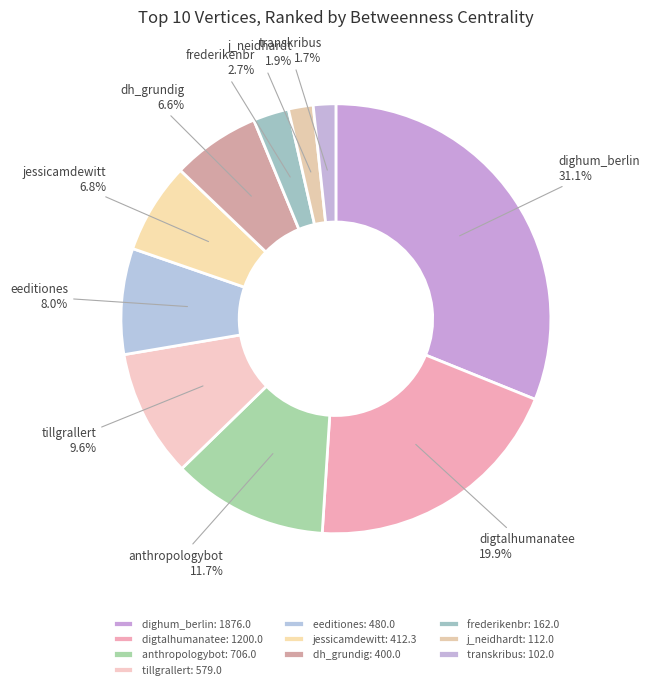

Count the number of slices in the pie.

10